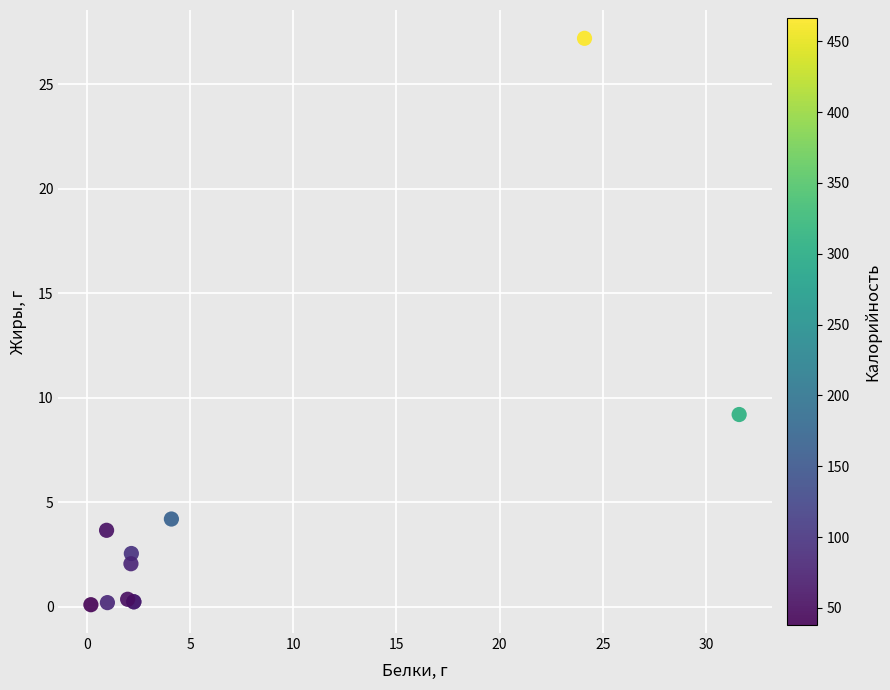

What Y value in the scatter plot is closest to 13?

9.2